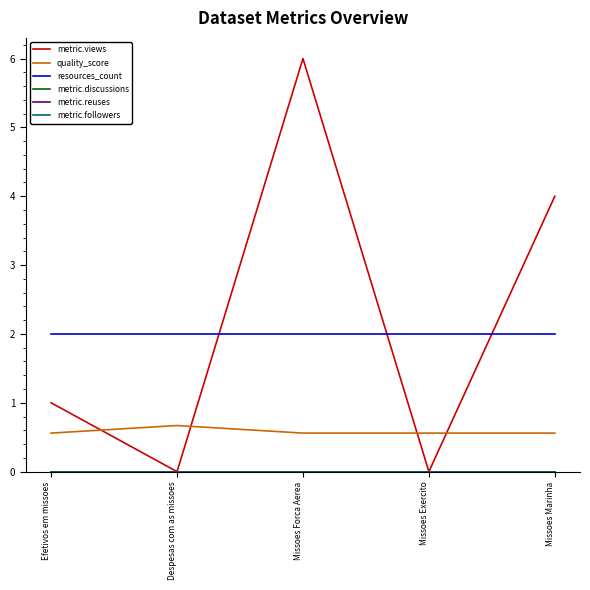

Between Missoes Forca Aerea and Despesas com as missoes, which is larger?

Missoes Forca Aerea